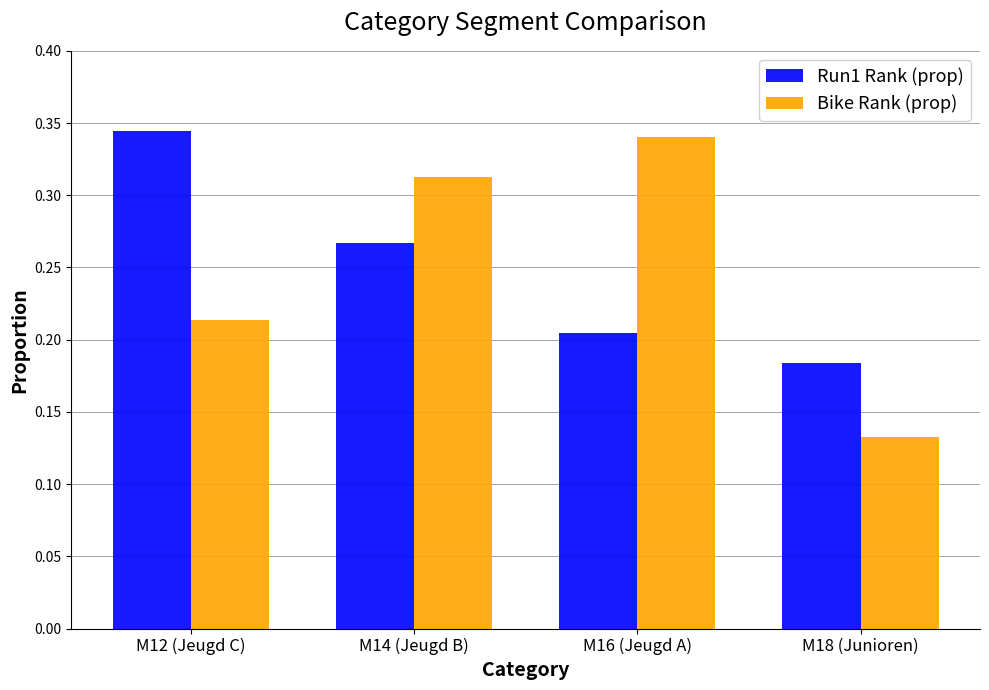

Between M14 (Jeugd B) and M18 (Junioren), which series saw the biggest shift?

Bike Rank (prop)